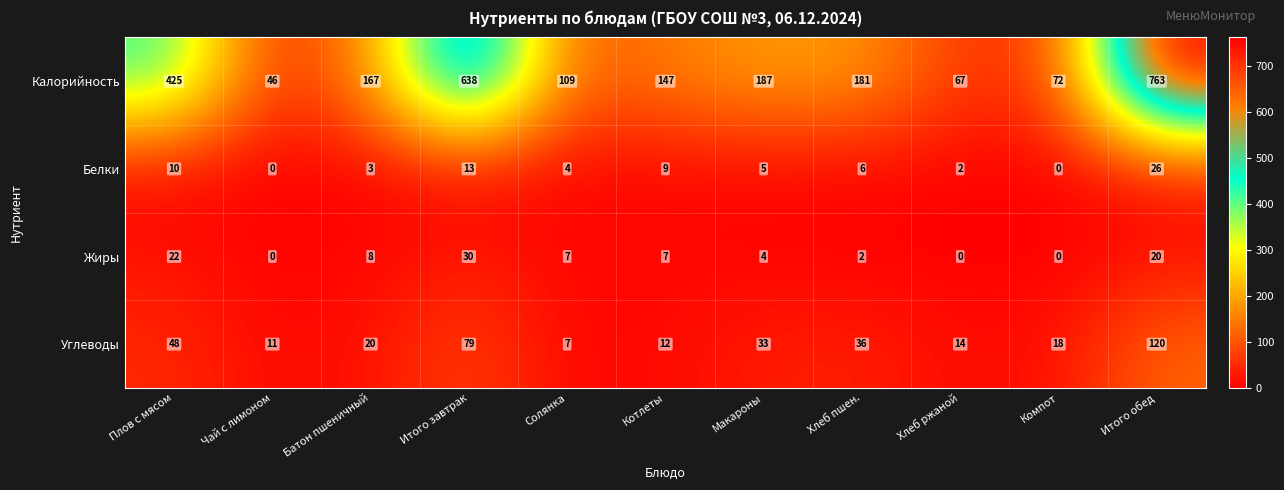

How many data points in Калорийность are less than 167?

5